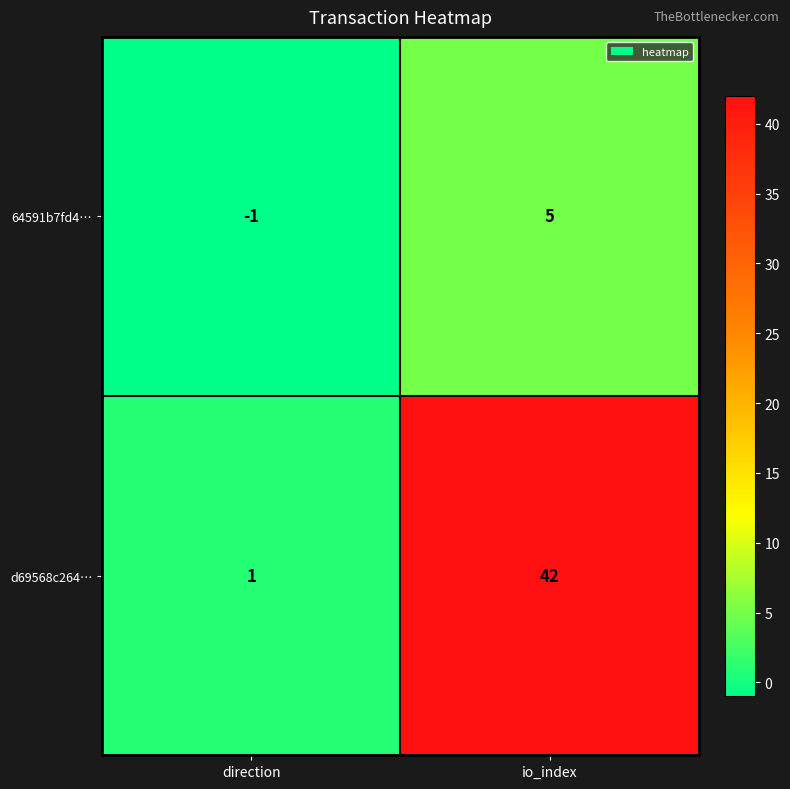

Rank the series by their maximum value, from highest to lowest.

d69568c264…, 64591b7fd4…